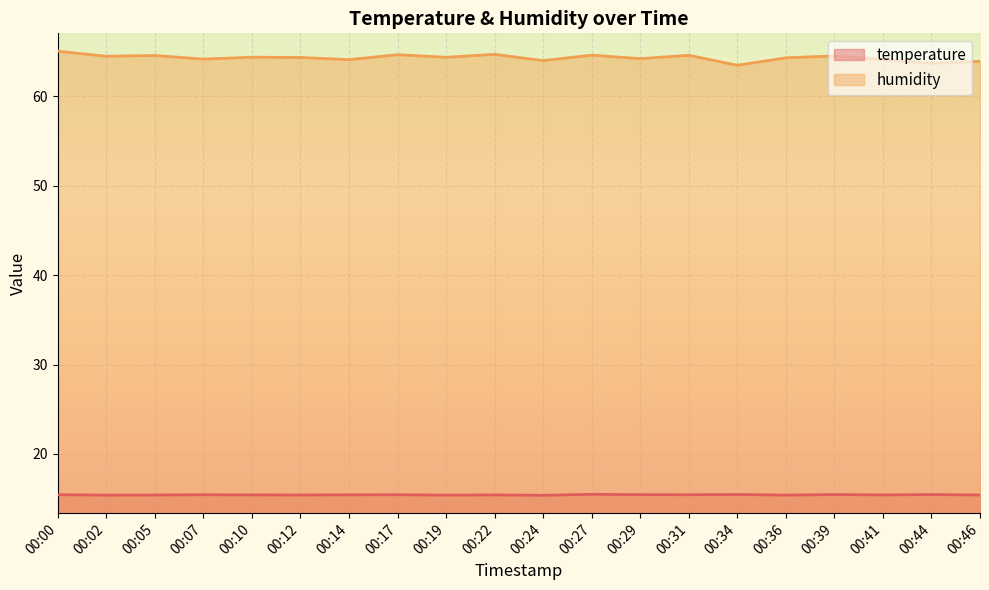

Between 00:41 and 00:31, which is larger?

00:31